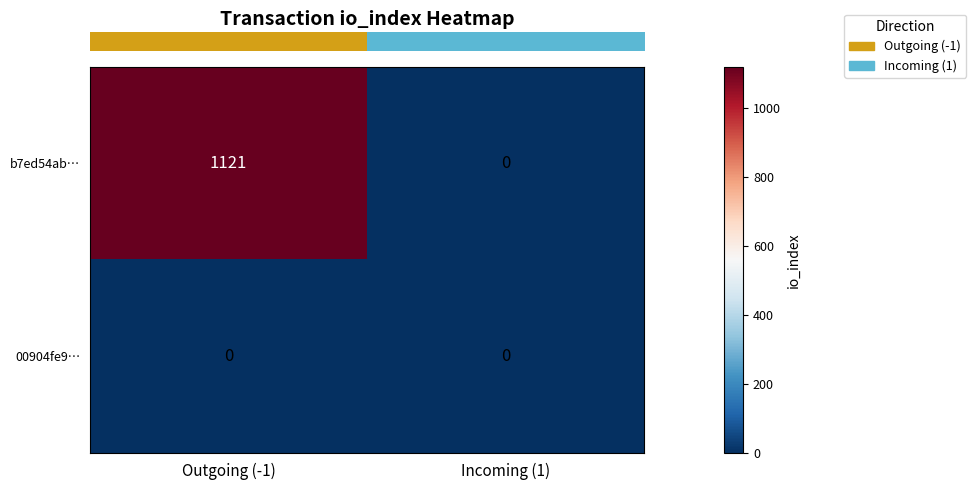

Reading left to right, extract all data points from this chart.

b7ed54ab…: Outgoing (-1)=1121	Incoming (1)=0
00904fe9…: Outgoing (-1)=0	Incoming (1)=0